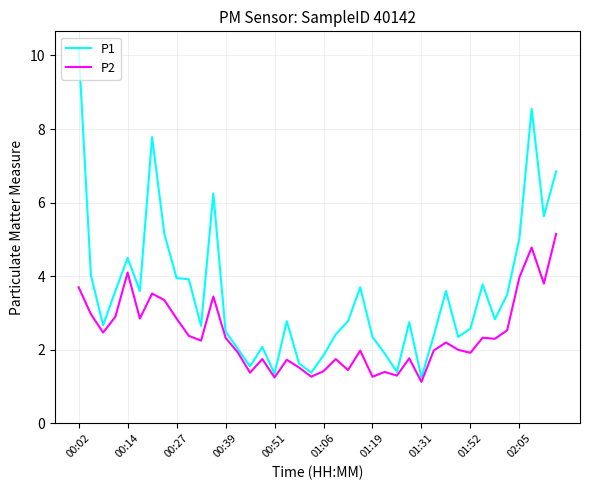

Which series has the largest range (max minus min)?

P1